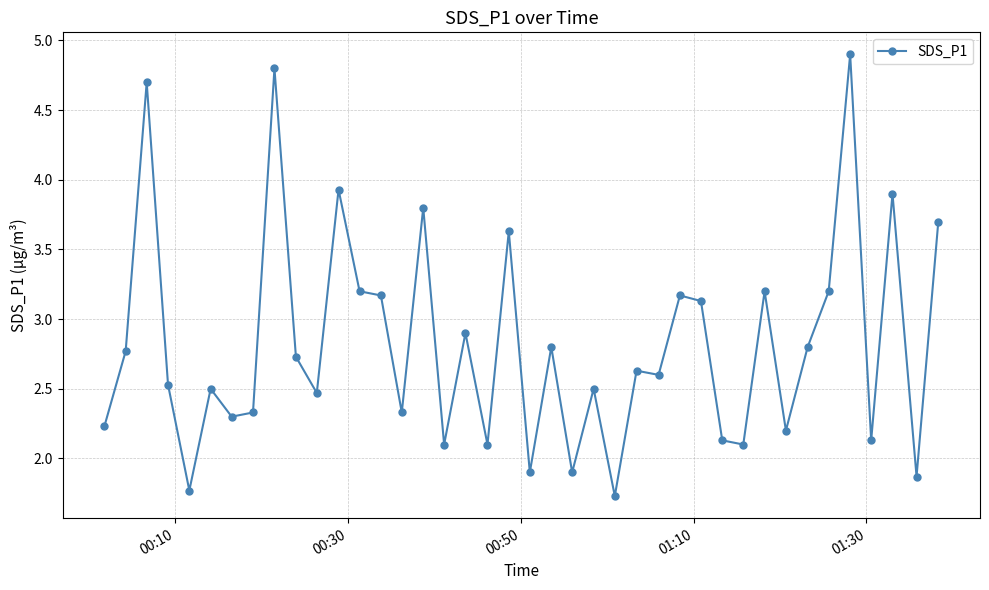

What is the sum of all values?

112.8